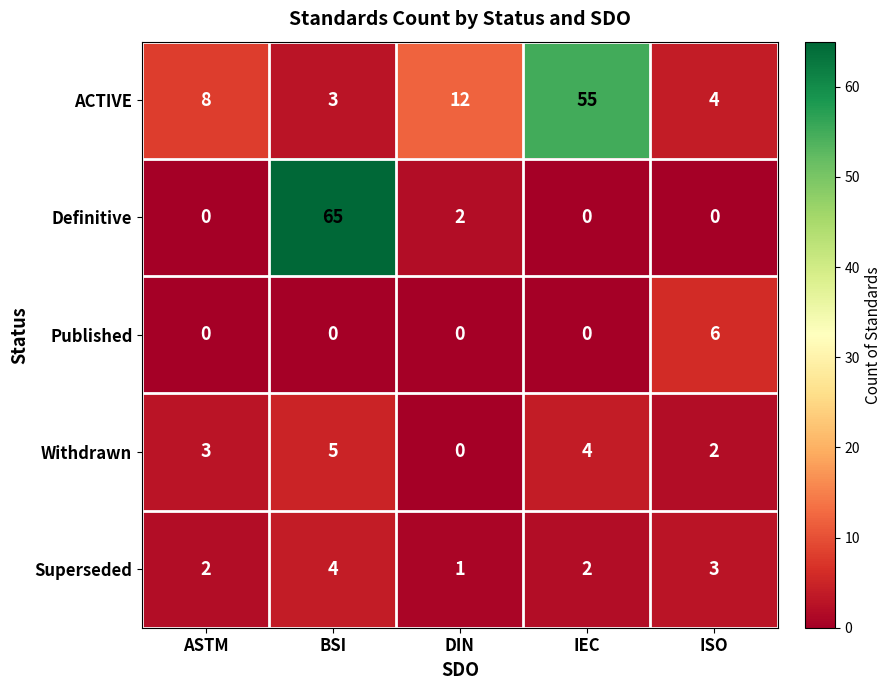

True or false: Published has a value of 0 at DIN.

True